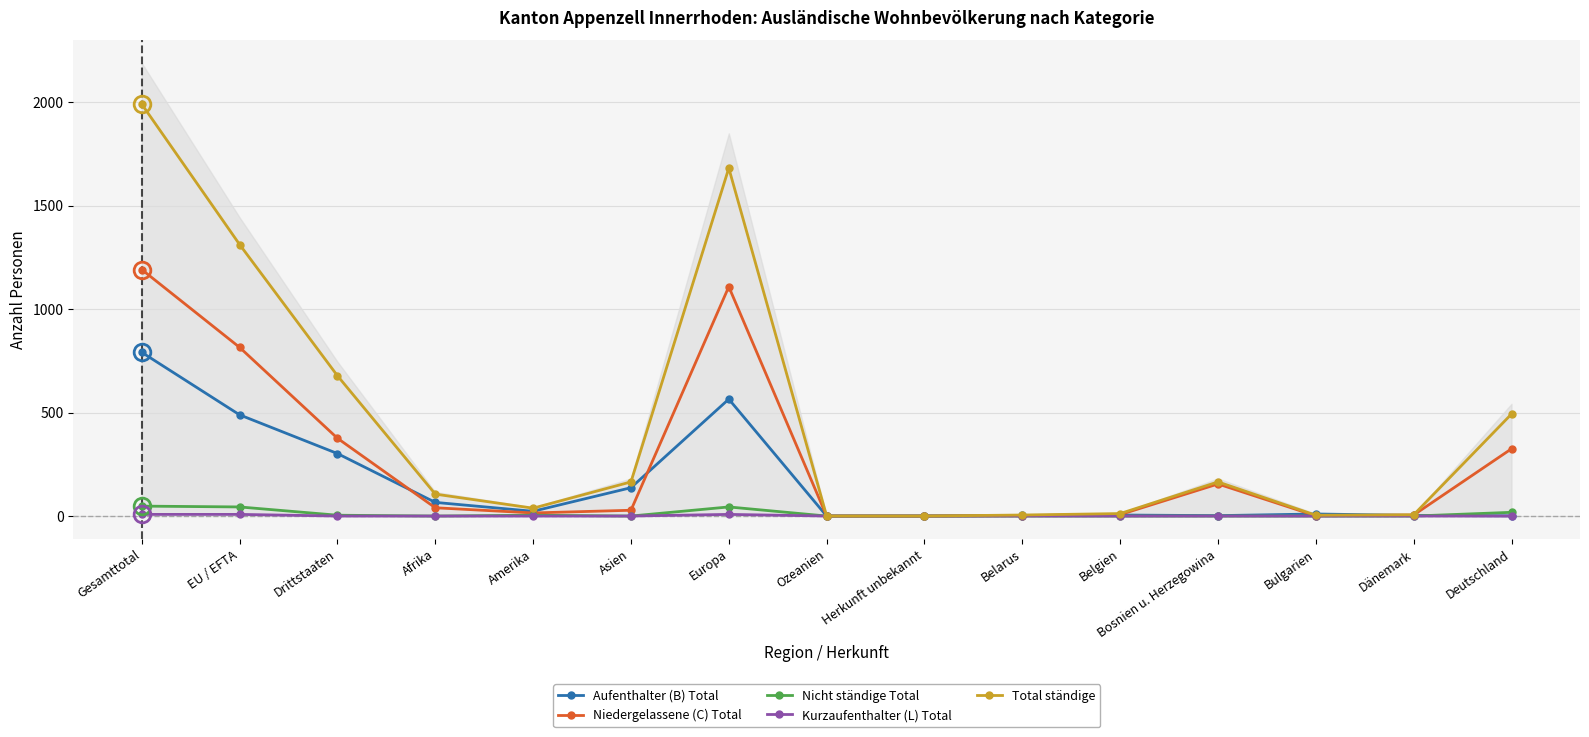

At which label does Nicht ständige Total reach its peak?

Gesamttotal